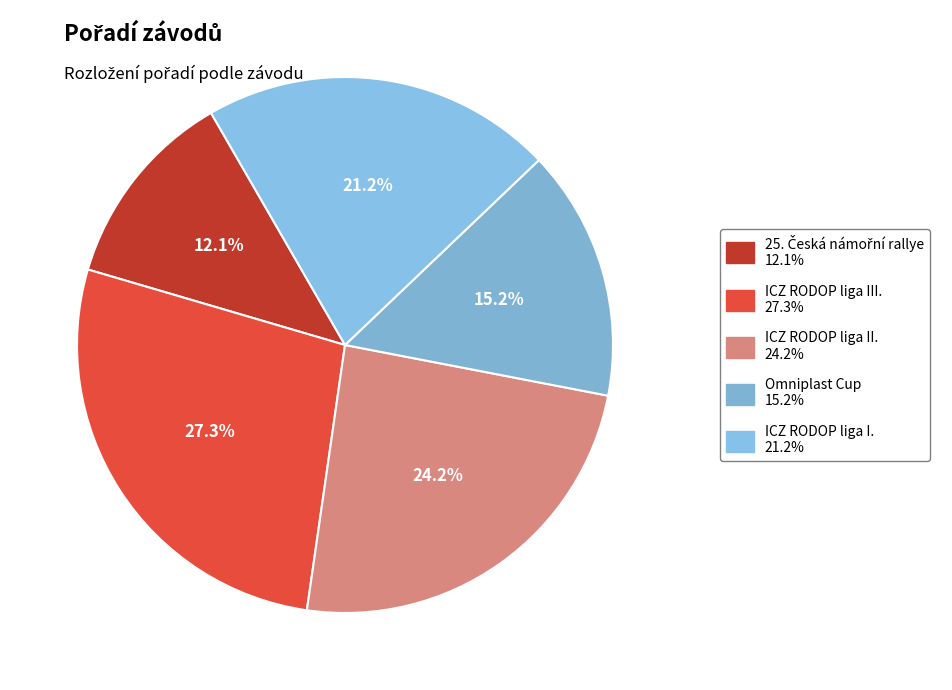

Approximately how many times larger is the value at ICZ RODOP liga III. compared to 25. Česká námořní rallye?

2.2